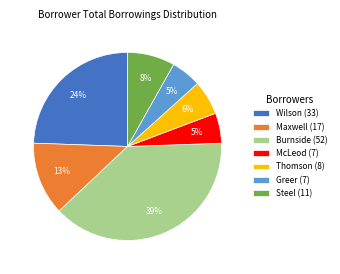

What is the ratio of the value at Greer to the value at Burnside?

0.1